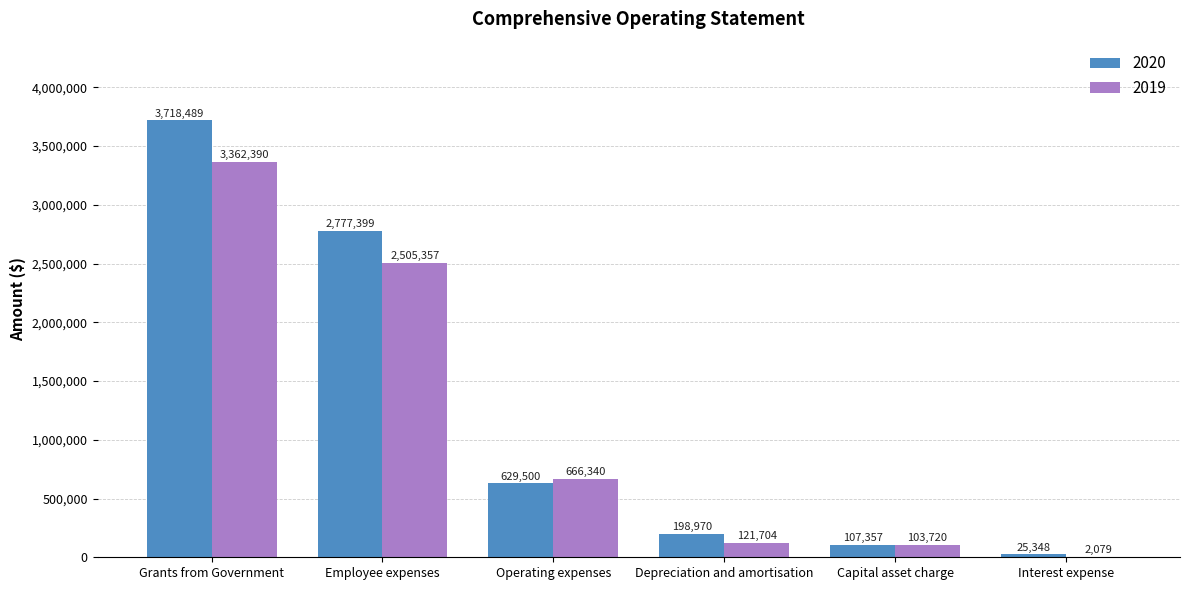

Reading right to left, extract all data points from this chart.

2020: Interest expense=25348	Capital asset charge=107357	Depreciation and amortisation=198970	Operating expenses=629500	Employee expenses=2777399	Grants from Government=3718489
2019: Interest expense=2079	Capital asset charge=103720	Depreciation and amortisation=121704	Operating expenses=666340	Employee expenses=2505357	Grants from Government=3362390